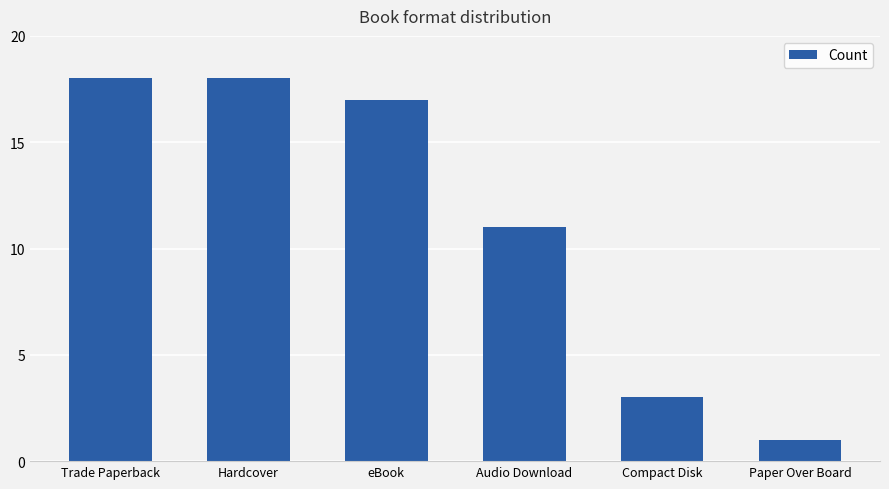

What is the average value?

11